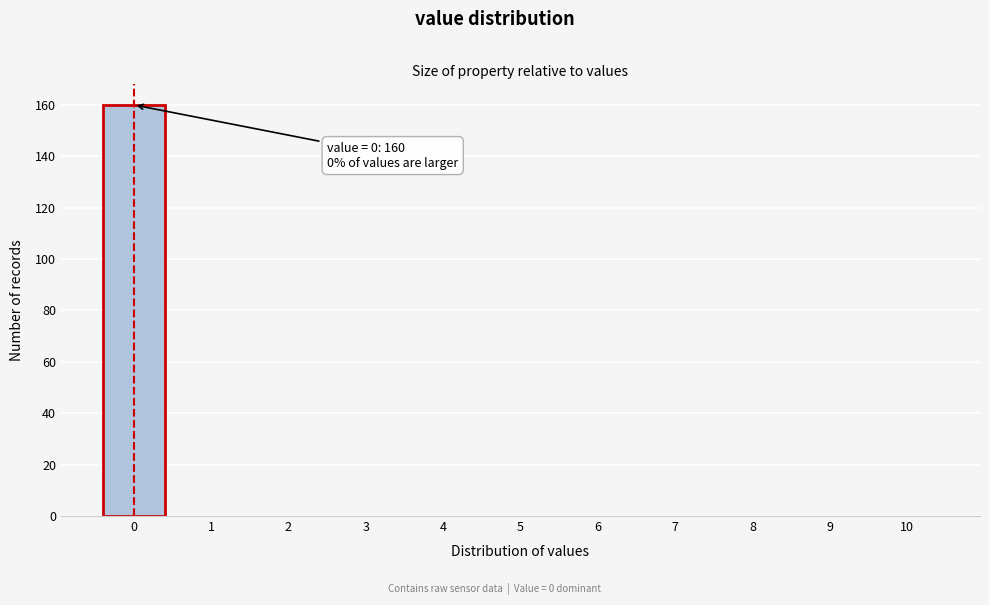

Over which range of the x-axis is the bar tallest?

-0.5 to 0.5